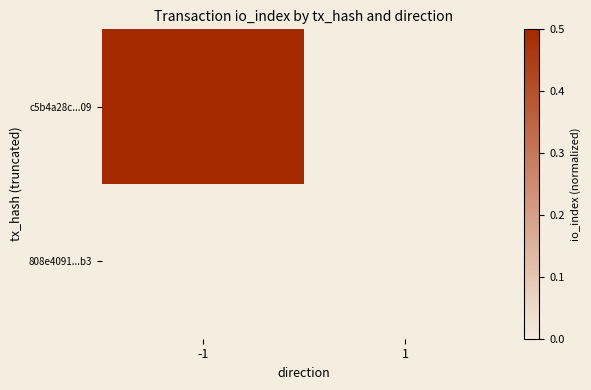

Which series changed the most between -1 and 1?

c5b4a28c...09